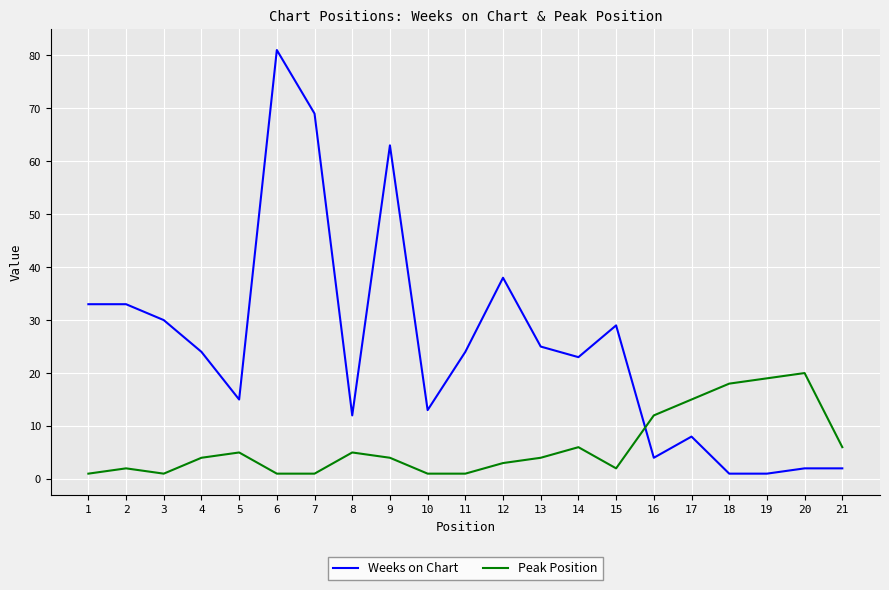

Reading left to right, transcribe all the data shown in this chart.

Weeks on Chart: 1=33	2=33	3=30	4=24	5=15	6=81	7=69	8=12	9=63	10=13	11=24	12=38	13=25	14=23	15=29	16=4	17=8	18=1	19=1	20=2	21=2
Peak Position: 1=1	2=2	3=1	4=4	5=5	6=1	7=1	8=5	9=4	10=1	11=1	12=3	13=4	14=6	15=2	16=12	17=15	18=18	19=19	20=20	21=6